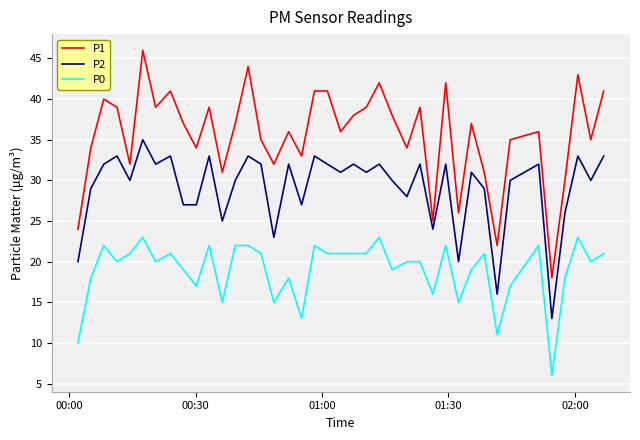

Which series has the largest total across all categories?

P1